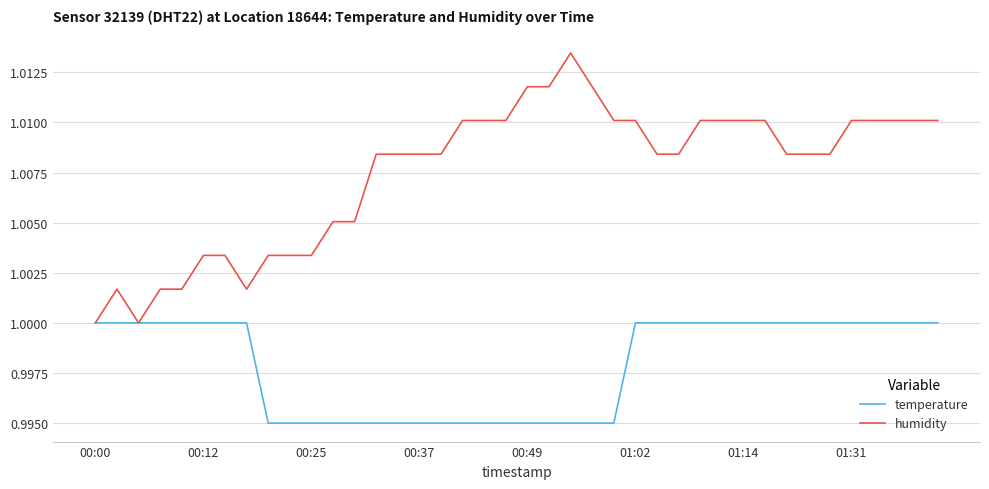

List the series in order of their peak value, lowest first.

temperature, humidity